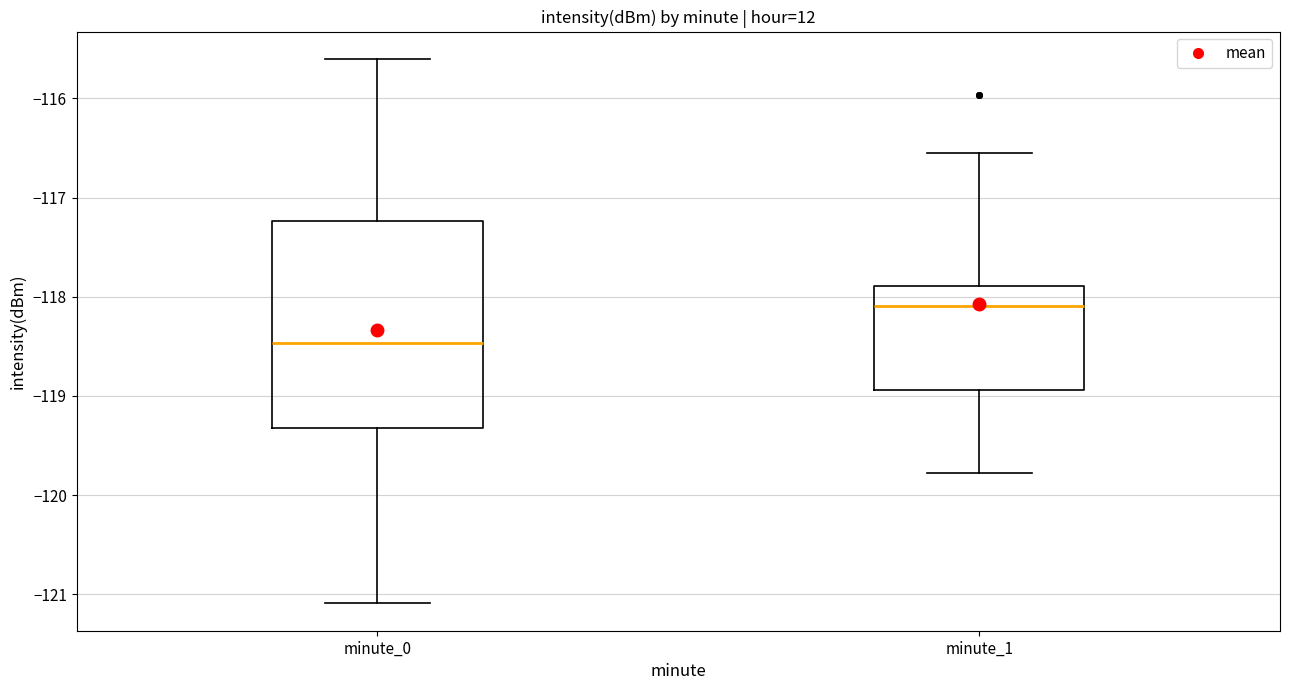

Which box's median line is the highest?

minute_1